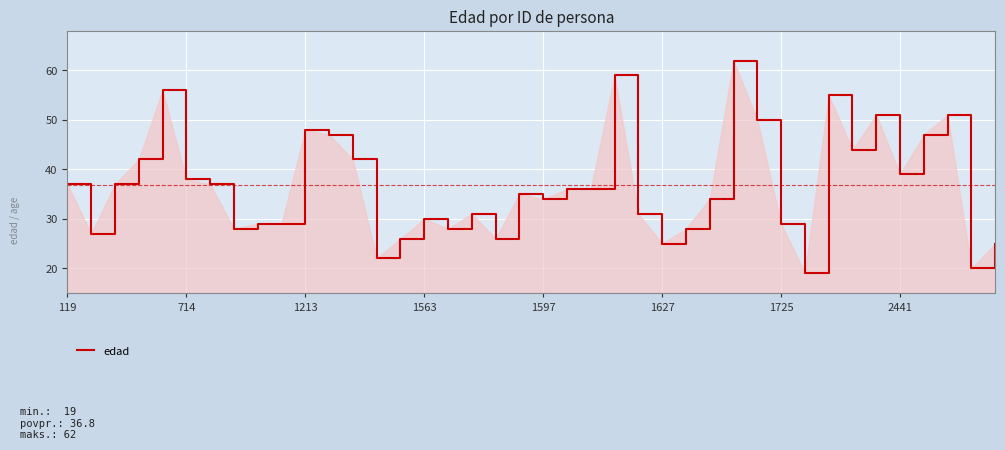

What is the maximum value shown in the chart?

62